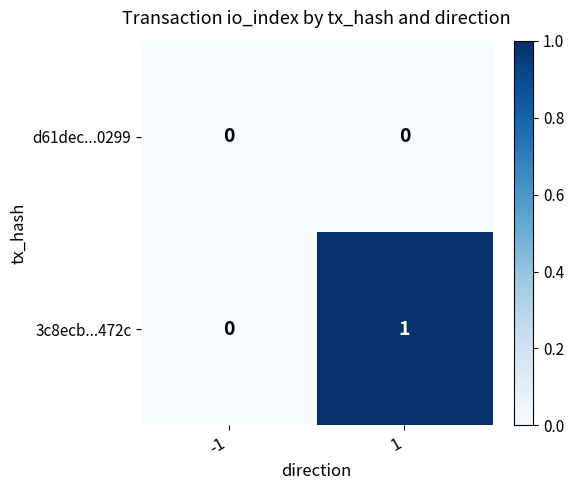

Rank the series at 1 from lowest to highest value.

d61dec...0299, 3c8ecb...472c